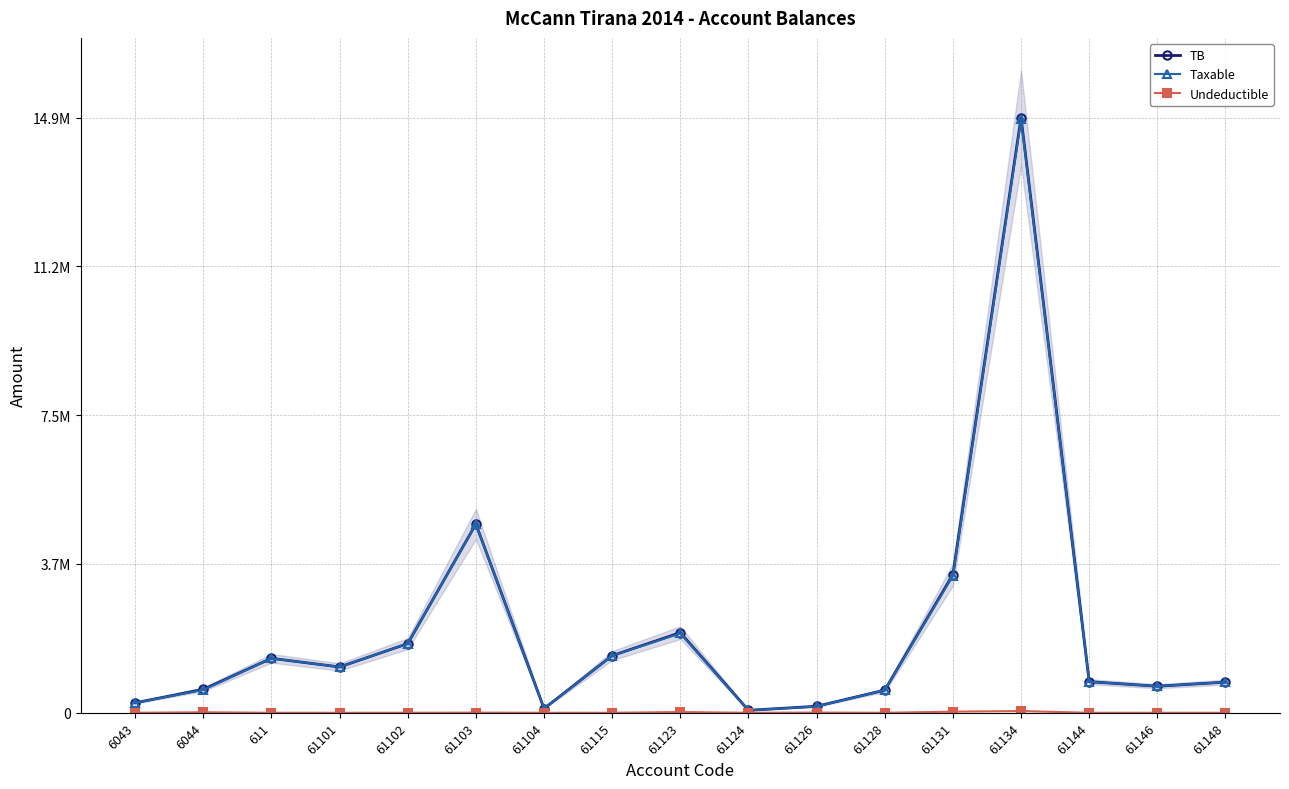

True or false: Taxable and Undeductible intersect in this chart.

False